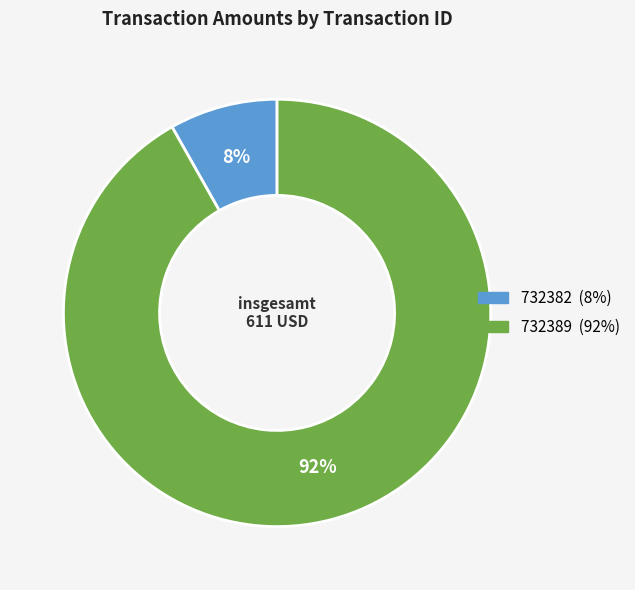

Is it true that 732389 is 92% of the pie?

True